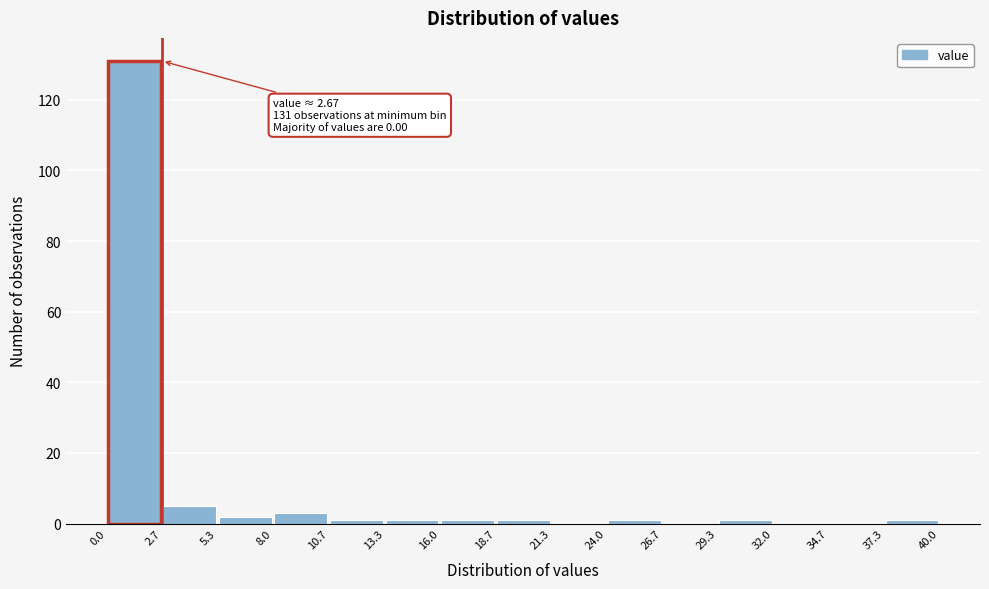

Which range on the x-axis has the tallest bar?

0.0 to 2.7